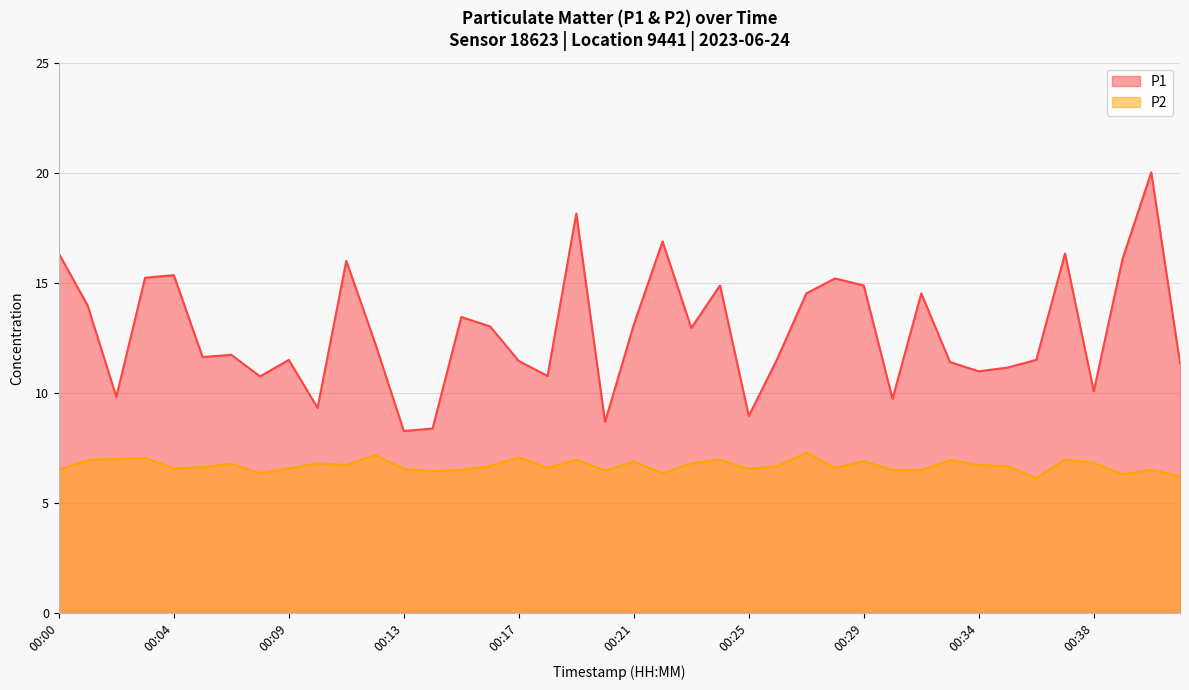

Which label corresponds to the largest value in the chart?

00:40